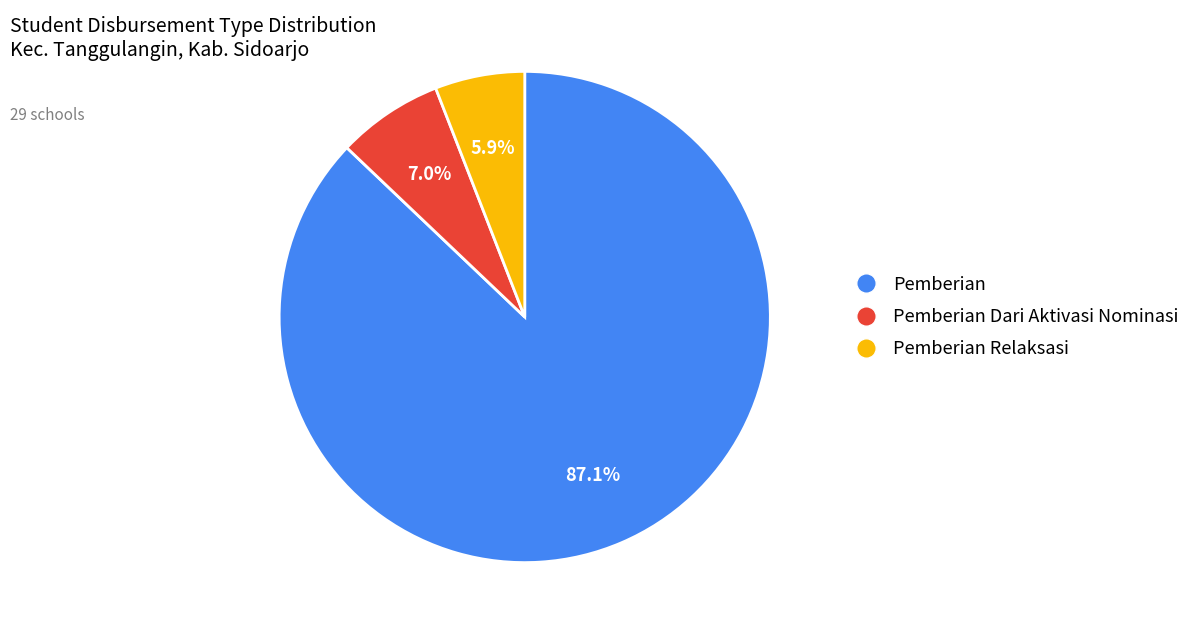

Which slice is the largest?

Pemberian